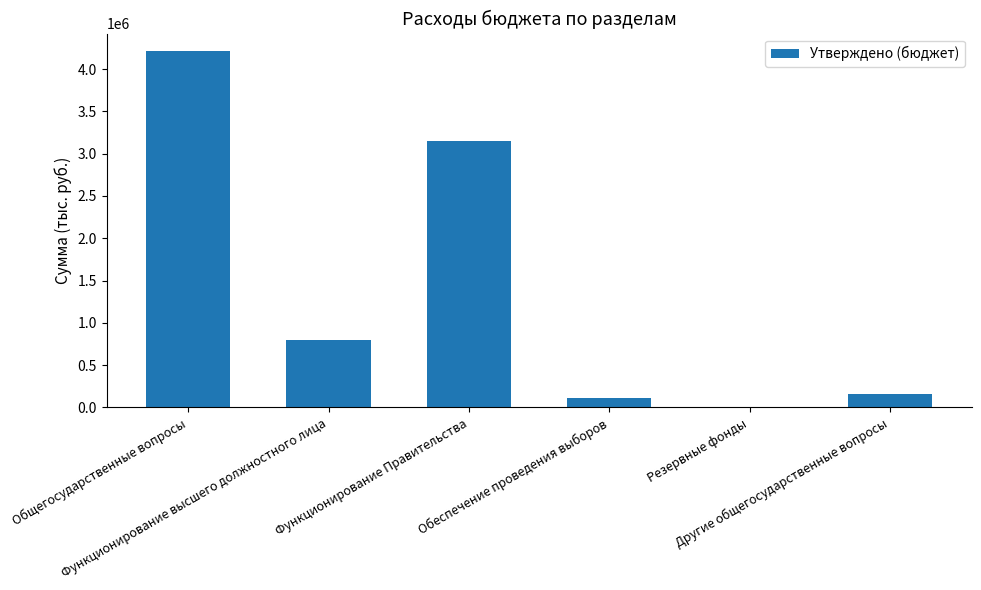

Approximately how many times larger is the value at Функционирование высшего должностного лица compared to Обеспечение проведения выборов?

7.5